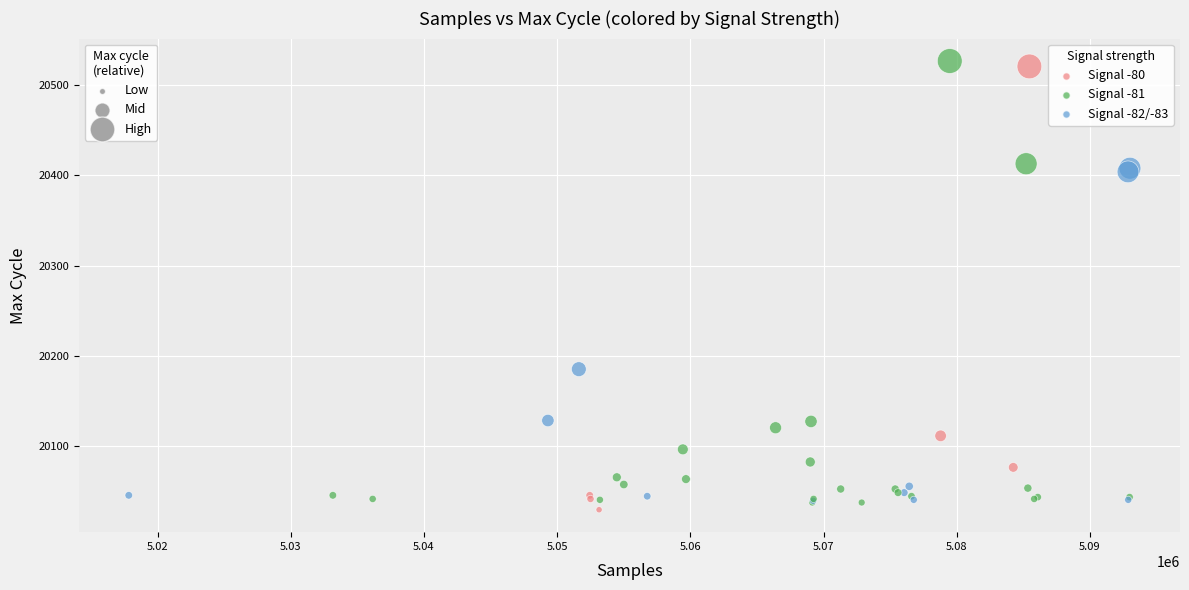

What Y value in the scatter plot is closest to 20278?

20185